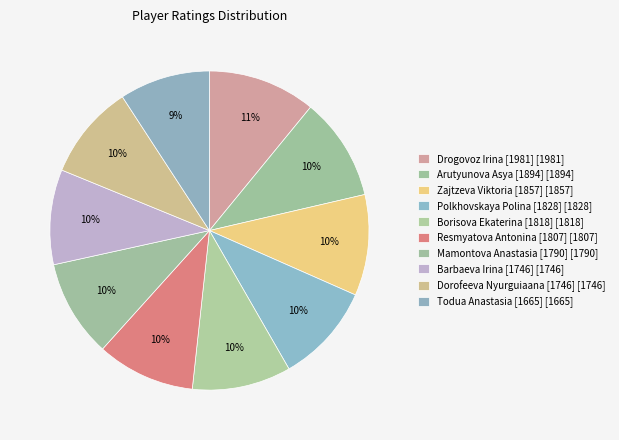

Is there any slice that represents more than half of the pie?

No